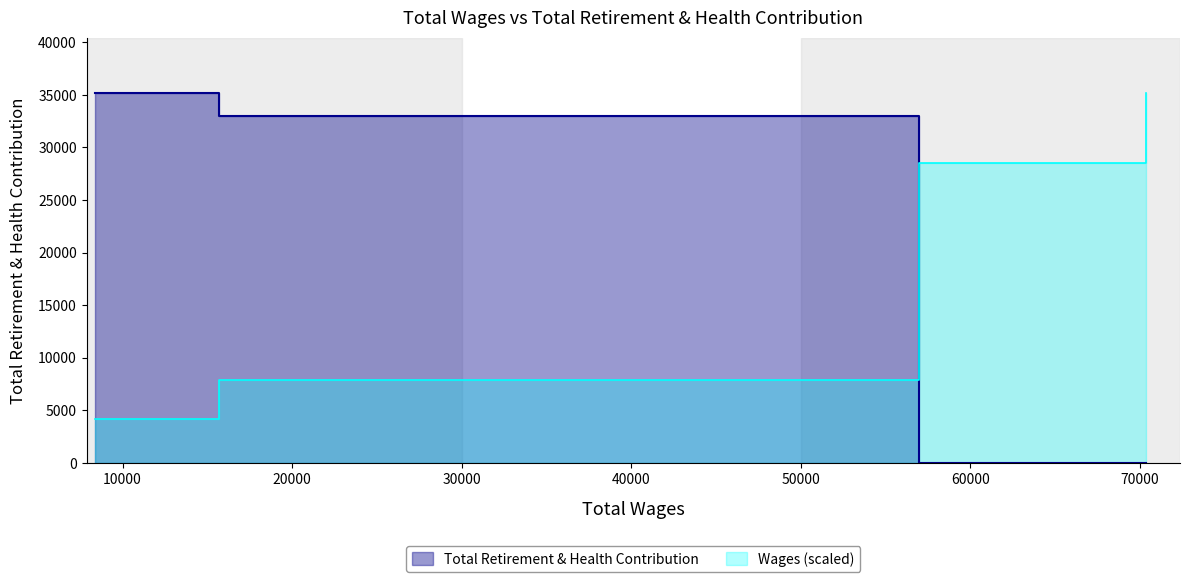

Where is the data nearest to the value 17593?

15680